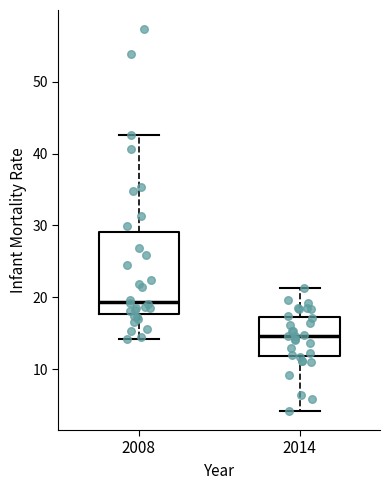

Which box's median line is the lowest?

2014